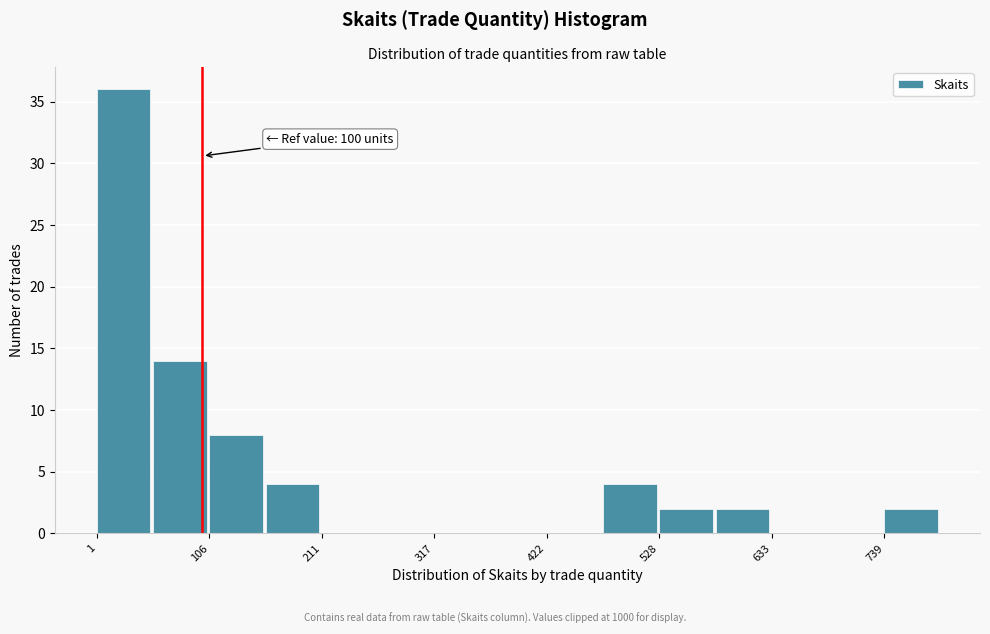

Read against the x-axis, roughly where is the centre of the tallest bar?

20